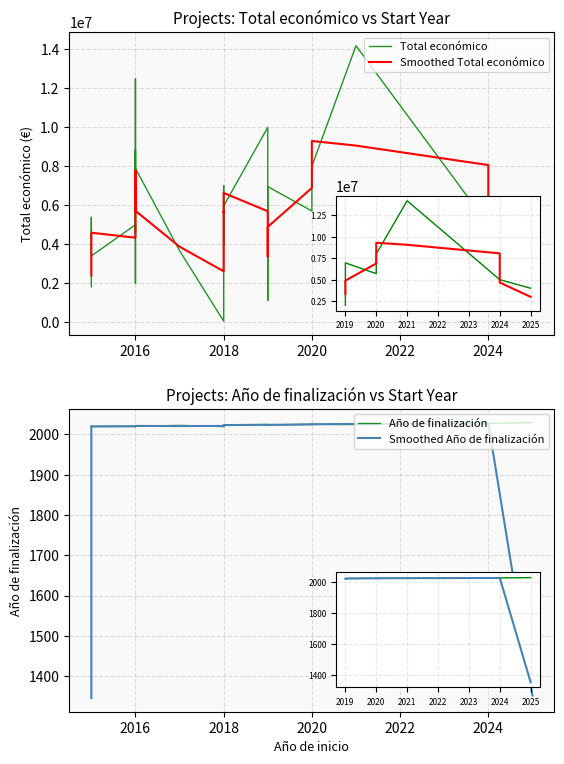

What is the label of the 16th point from the left?

15